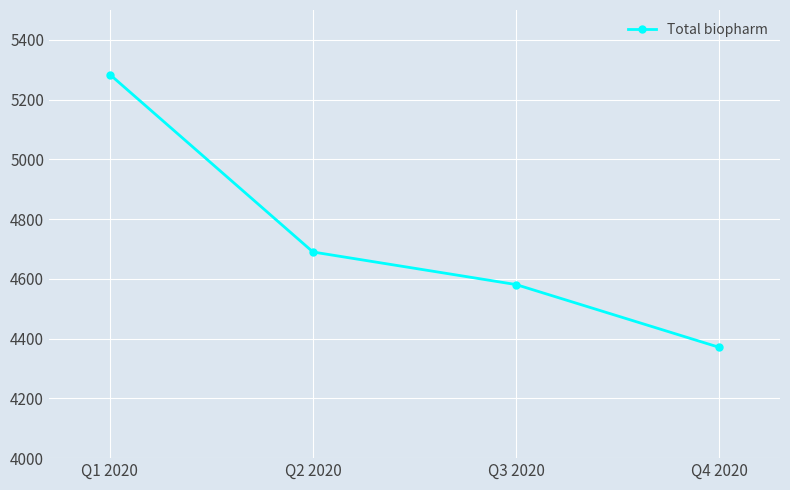

What is the ratio of the value at Q3 2020 to the value at Q2 2020?

1.0